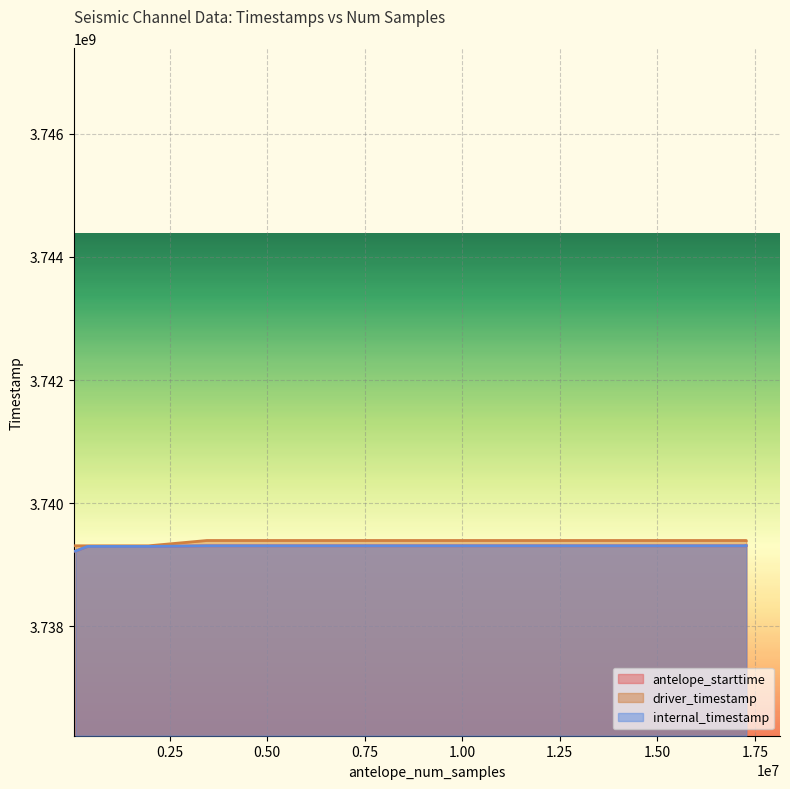

What is the value of the antelope_starttime point at the 12th from the left?

3739305600.0